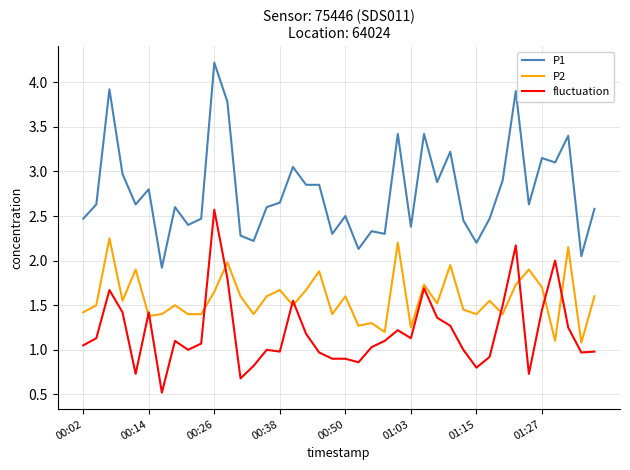

True or false: P1 and fluctuation intersect in this chart.

False